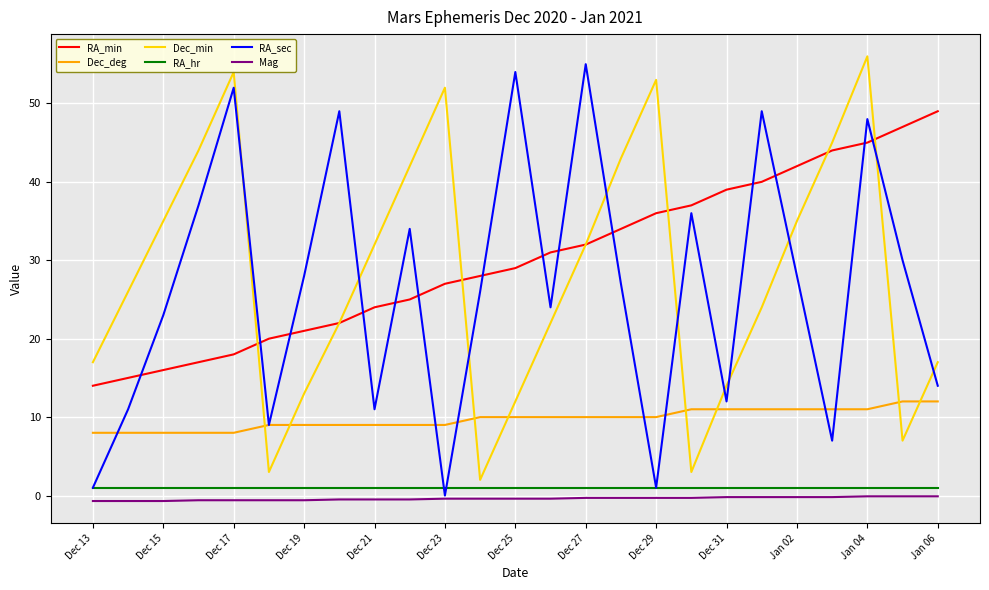

What is the highest value of the Dec_min series?

56.0